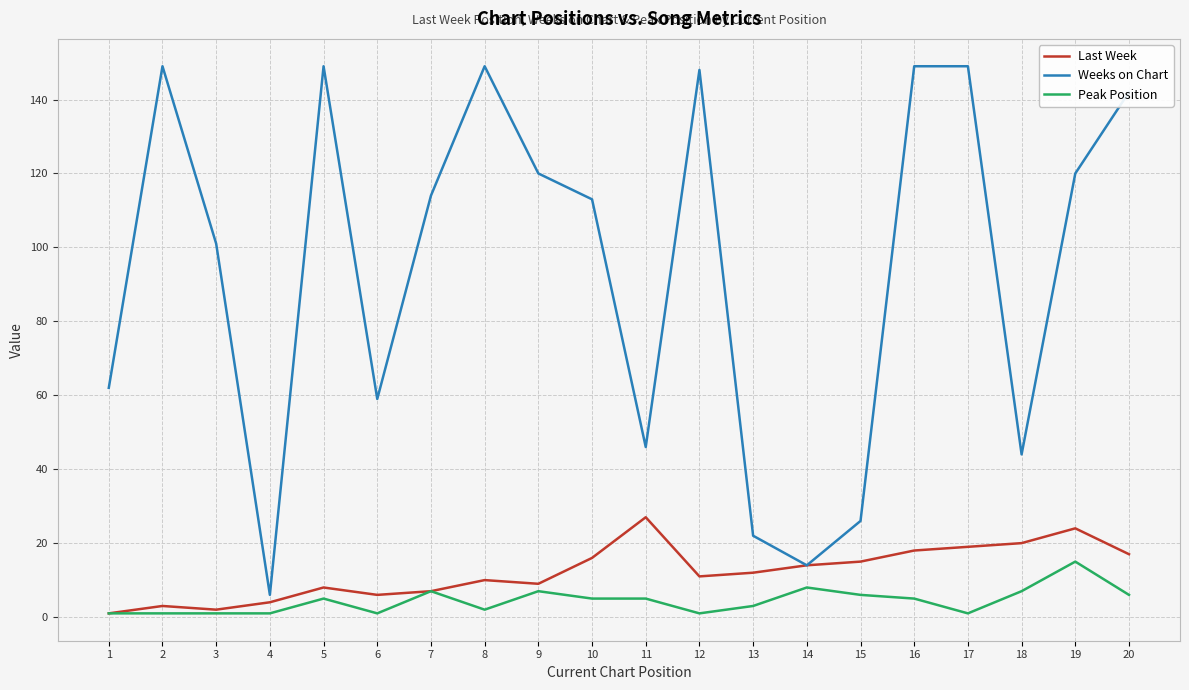

At how many categories does at least one series exceed 137?

7